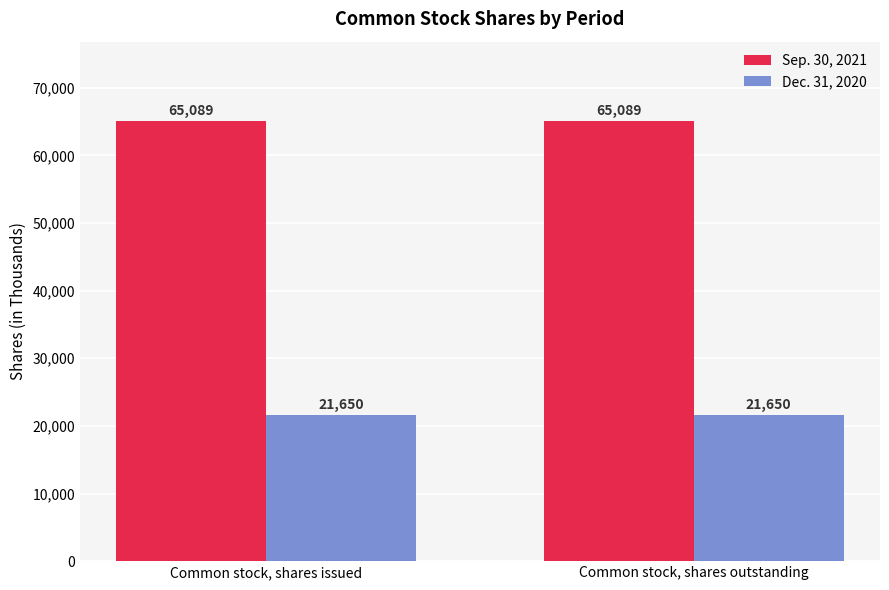

Reading right to left, list all the values displayed in this chart.

Sep. 30, 2021: 65089	65089
Dec. 31, 2020: 21650	21650